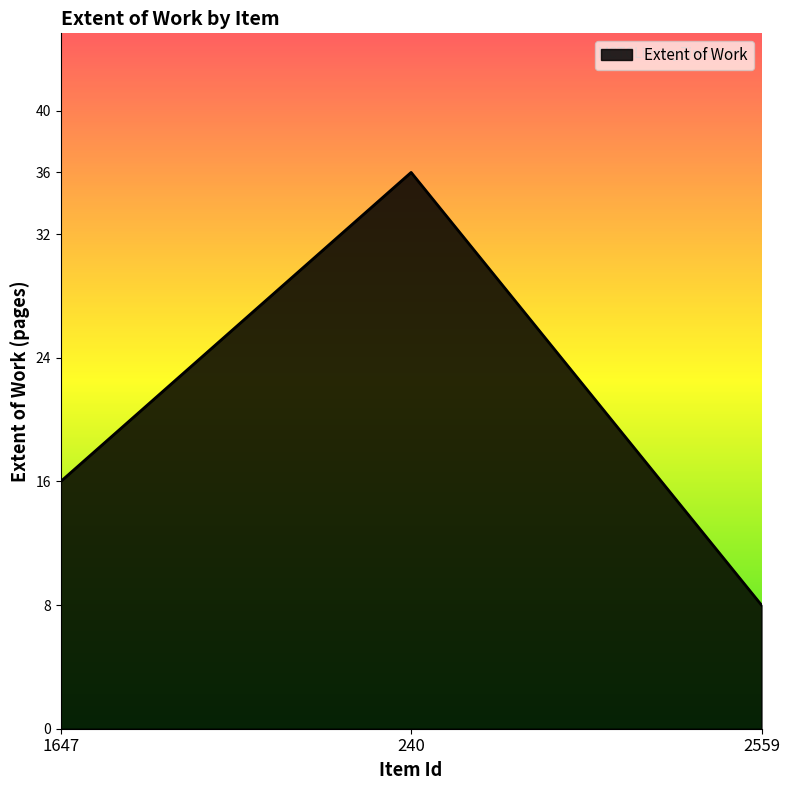

Reading left to right, extract all data points from this chart.

16	36	8